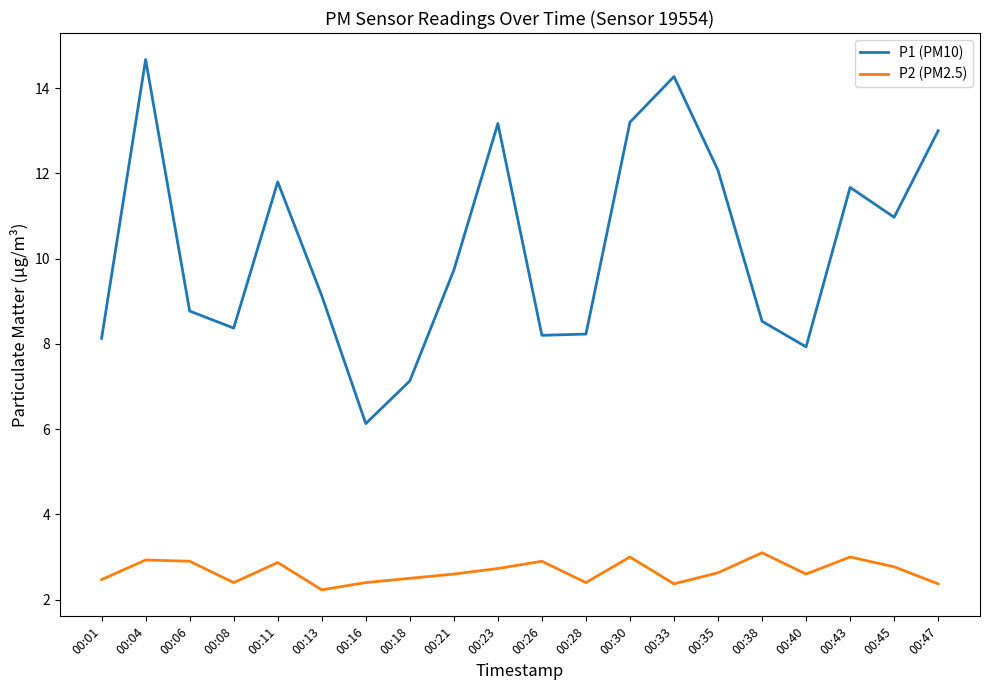

At which label does P1 (PM10) first exceed 9?

00:04